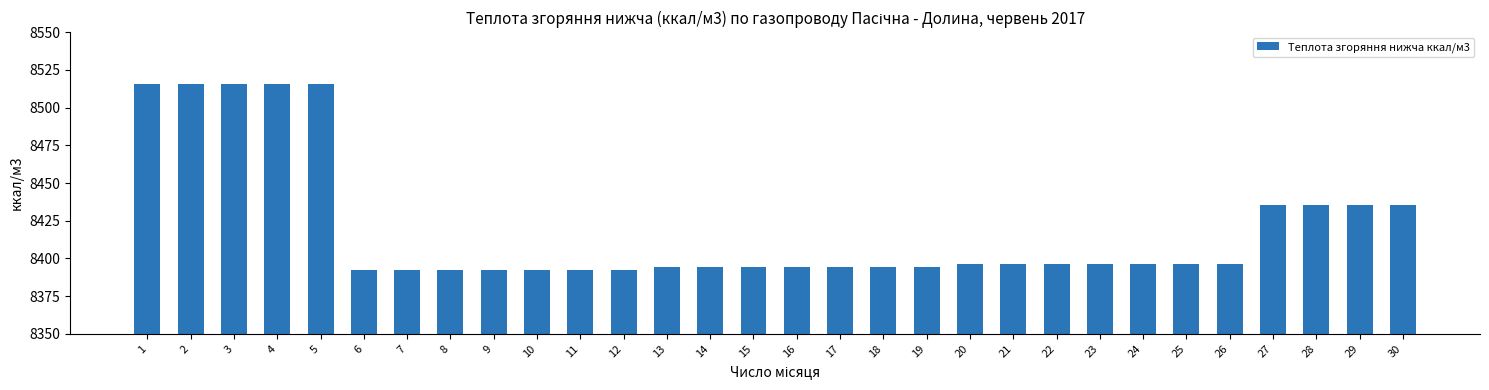

The chart shows a value of 4469.4 at 19. True or false?

False